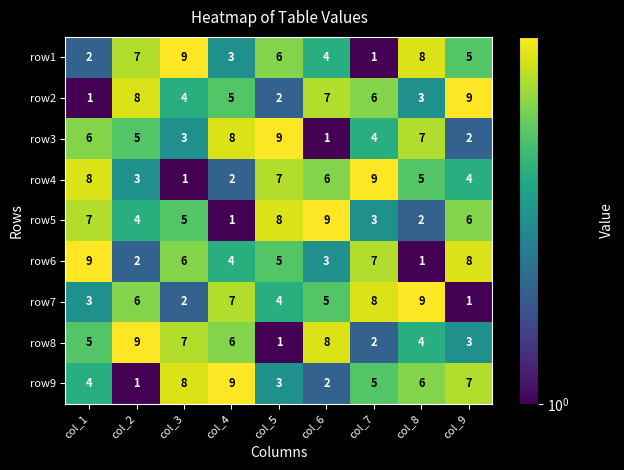

What is the difference between the maximum and minimum values in the row1 series?

8